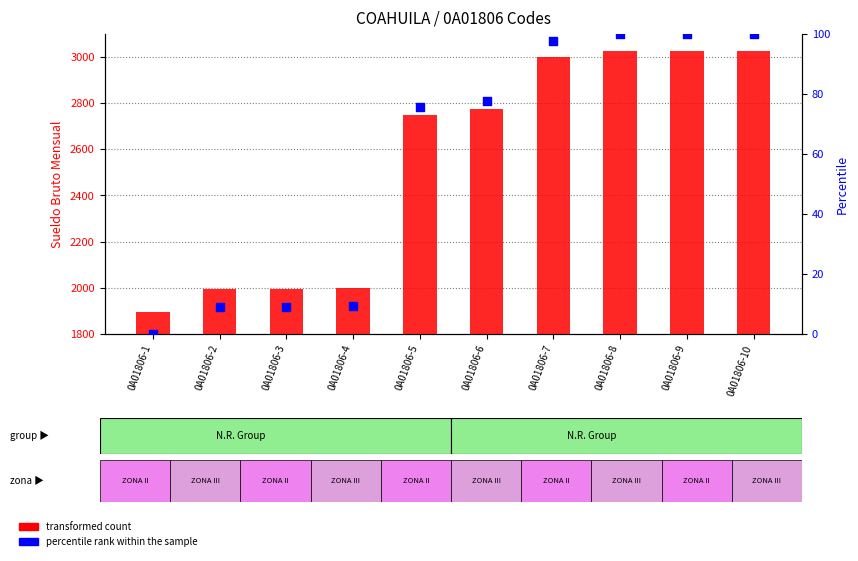

Which series has the largest Y range (max minus min)?

transformed count